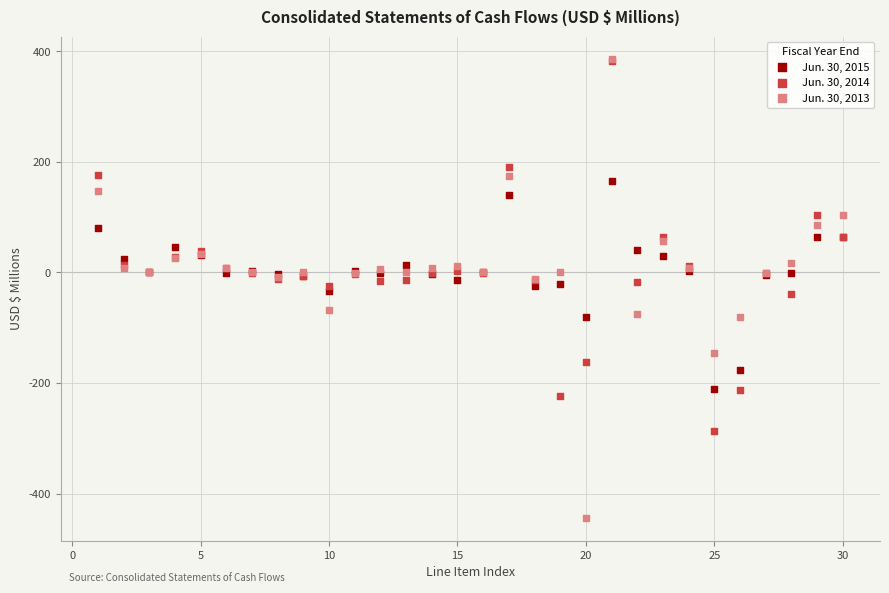

Which series has the widest spread of Y values?

Jun. 30, 2013